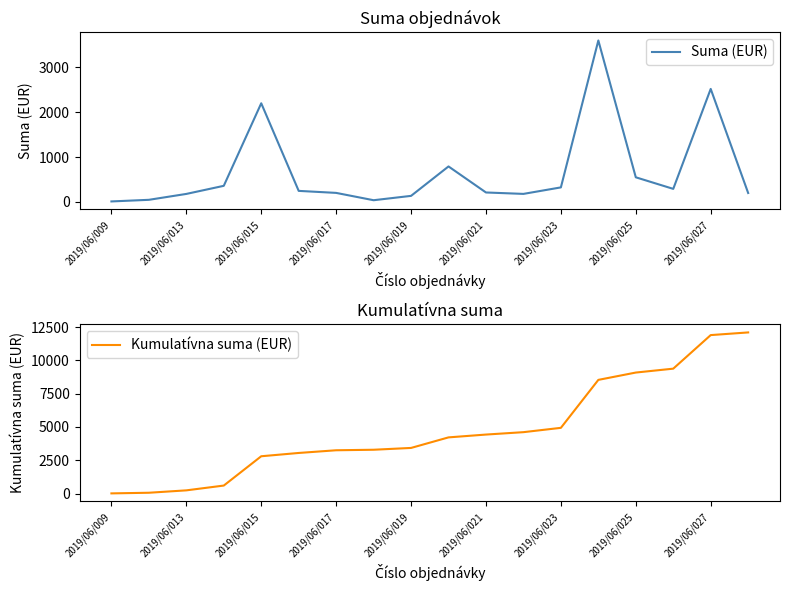

What is the average value of the Kumulatívna suma (EUR) series?

4771.2